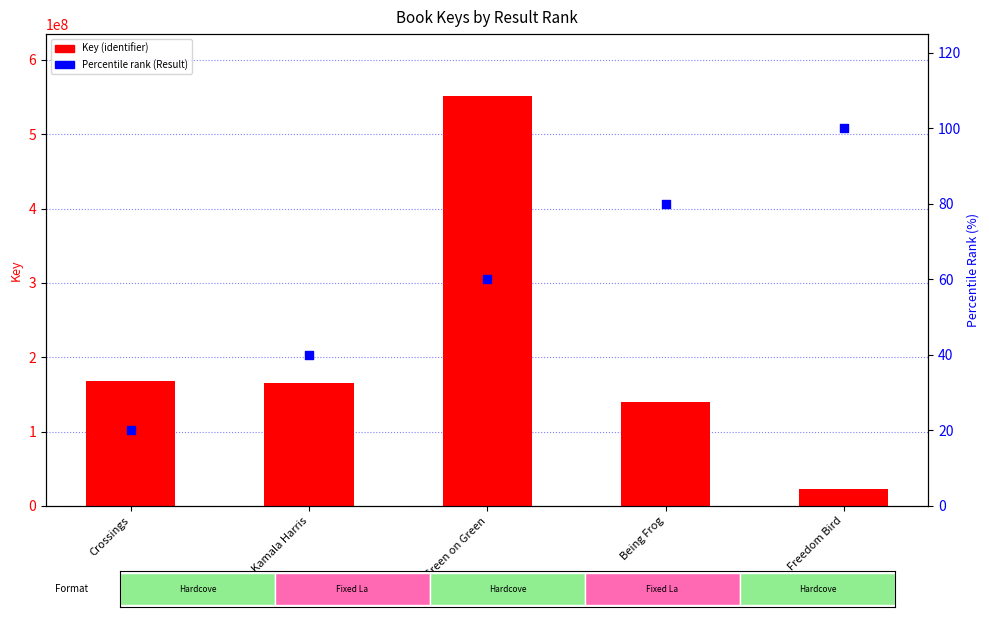

At how many categories does at least one series exceed 31560266?

4